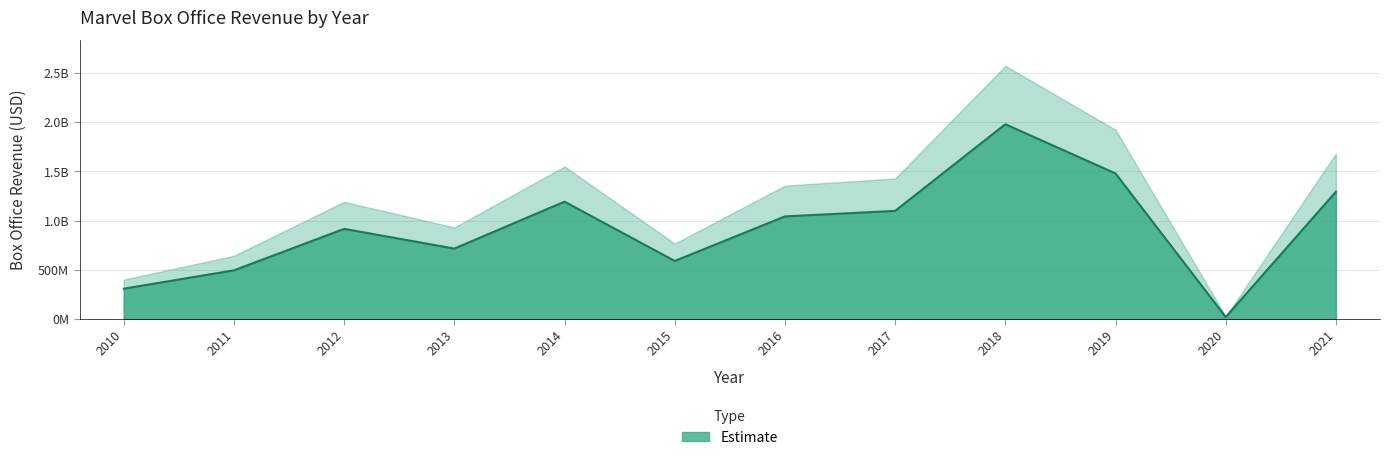

What is the maximum value shown in the chart?

1980361921.5